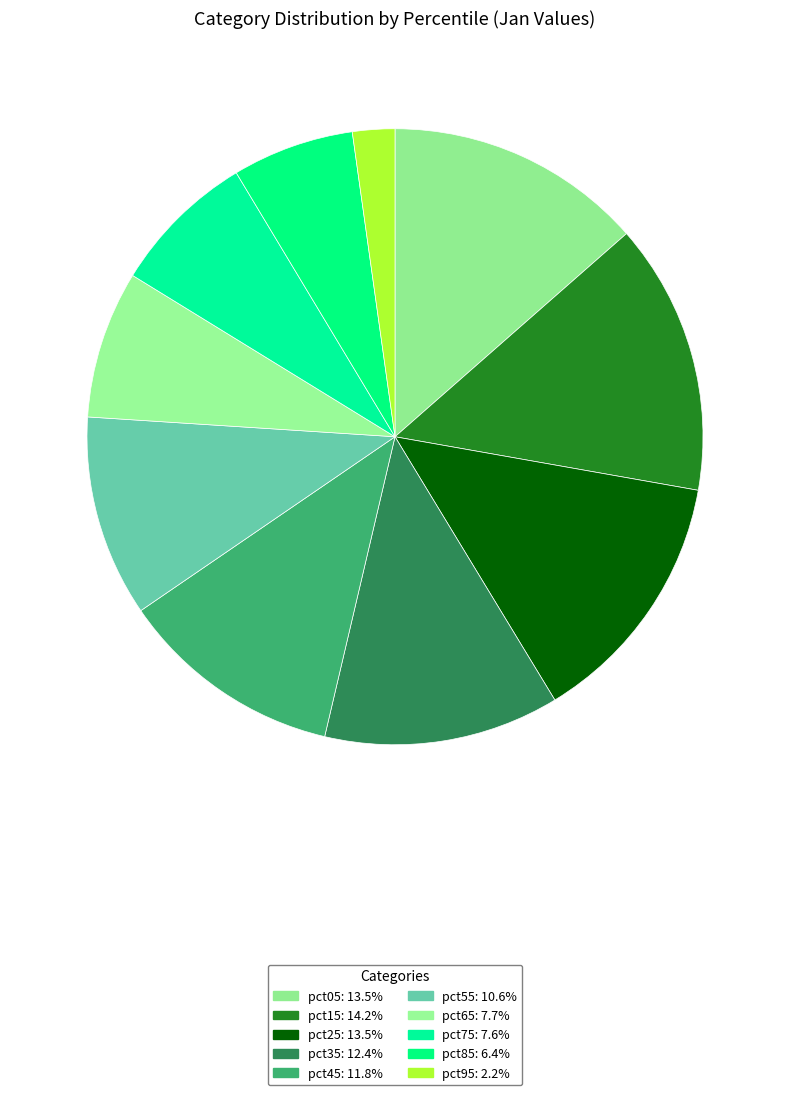

Rank the categories by value from lowest to highest.

pct95, pct85, pct75, pct65, pct55, pct45, pct35, pct25, pct05, pct15